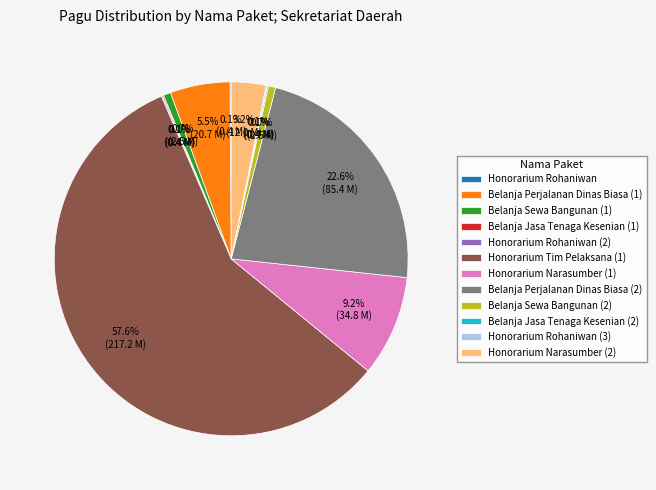

Which category has the biggest portion of the pie?

Honorarium Tim Pelaksana (1)